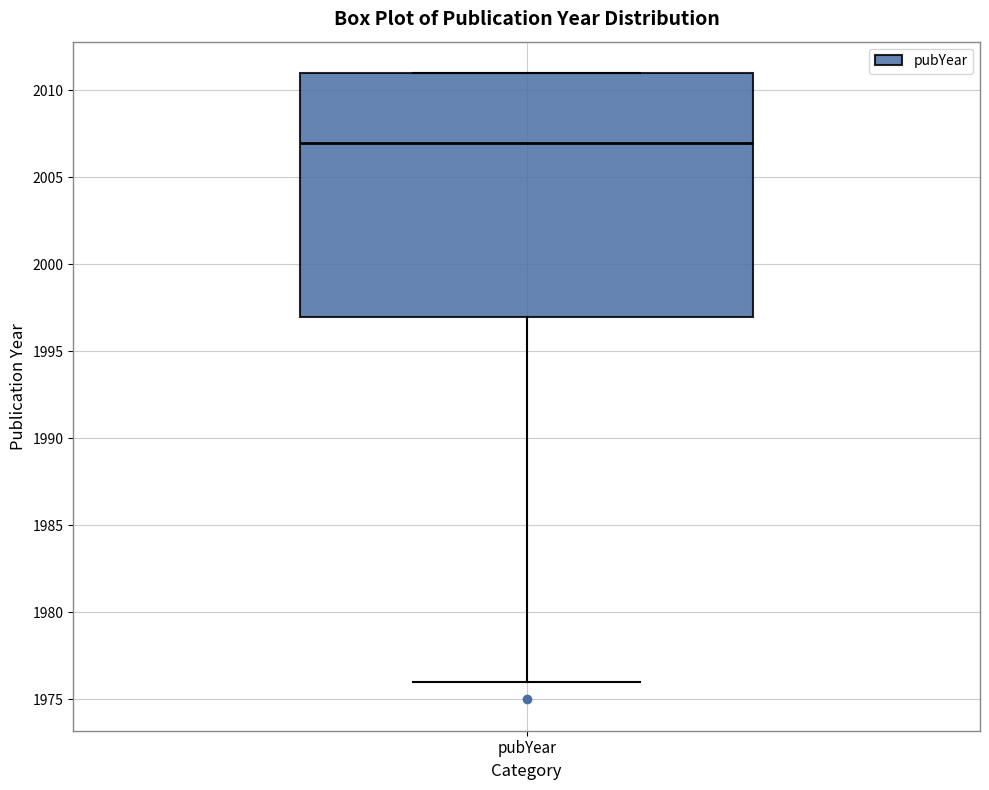

Read this box plot against the y-axis: the position of the median line, the range covered by the box, and the ends of both whiskers. The values are not printed on the chart, so give them approximately, as read against the axis.

median 2007, box 1997 to 2011, whiskers 1976 to 2011